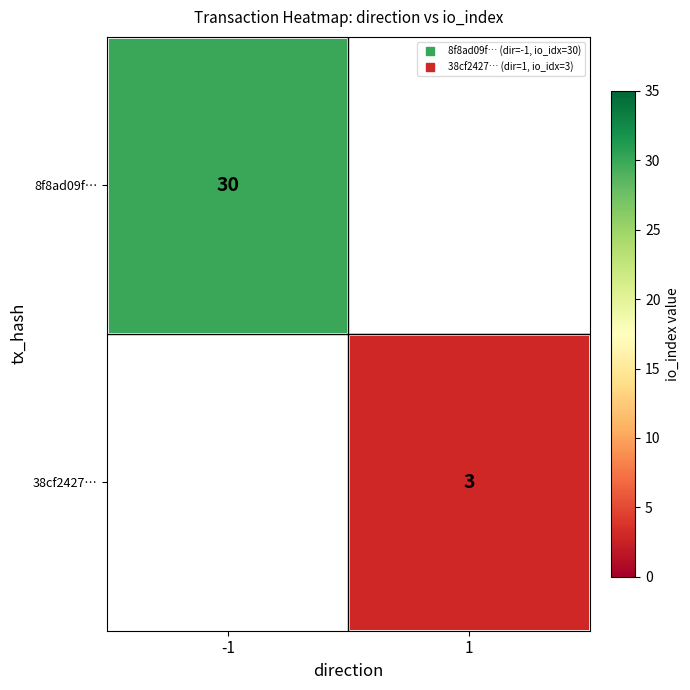

The value of 38cf2427… at 1 is 3.0. True or false?

True